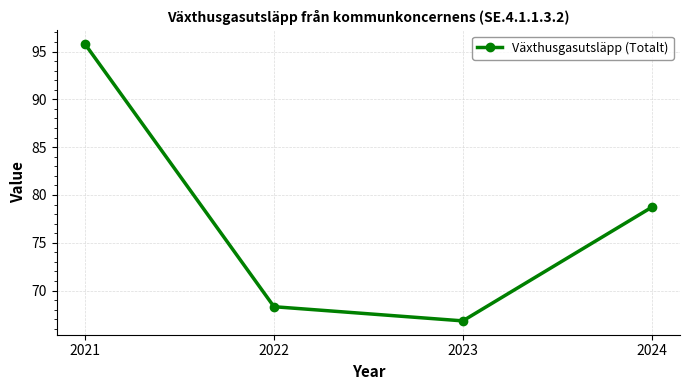

How many lines are shown in the chart?

1